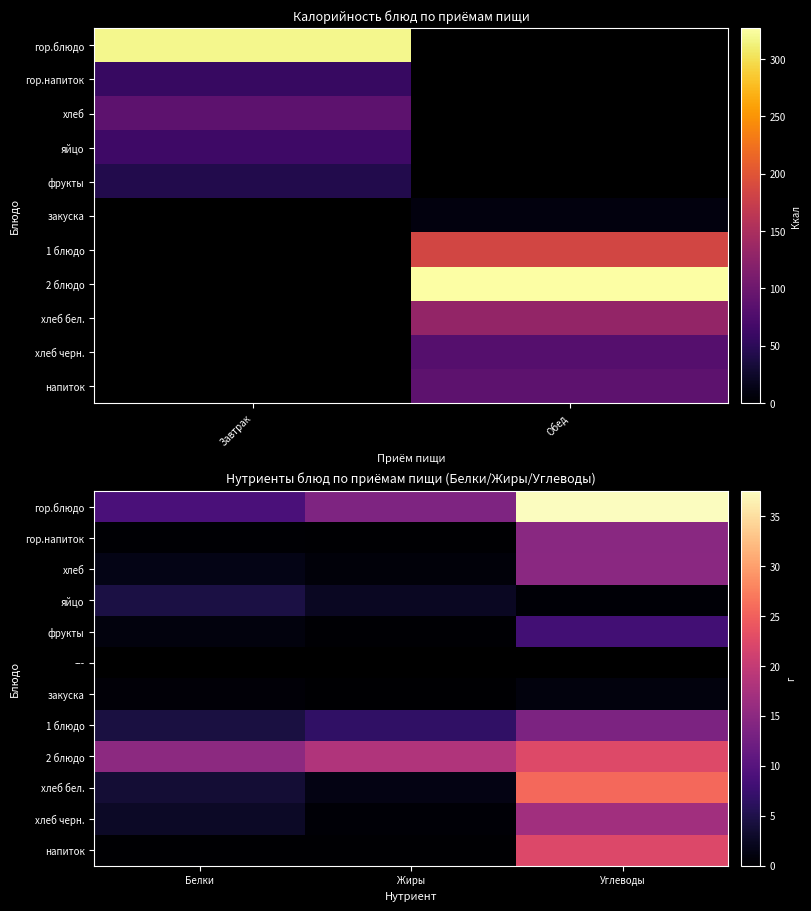

The value of 1 блюдо at Углеводы is 18.1. True or false?

False